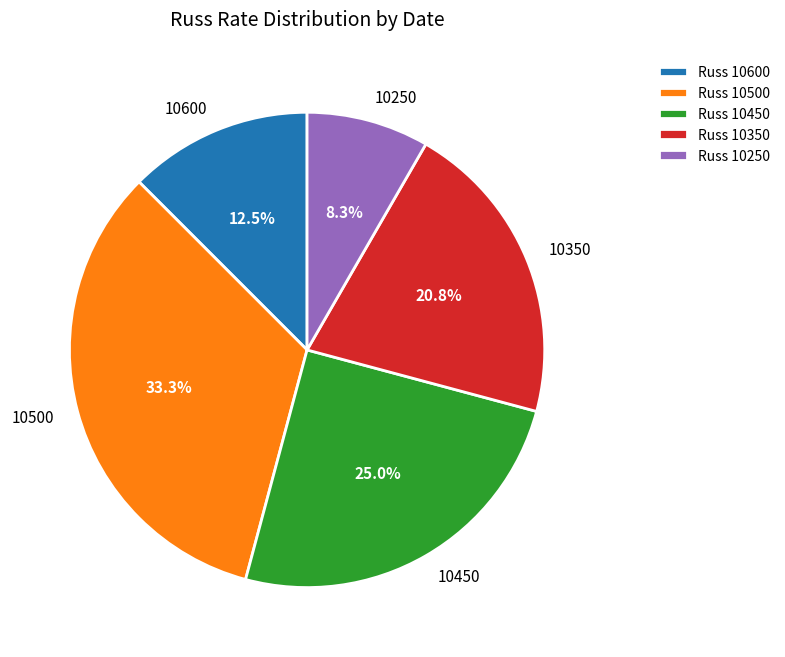

Is there any slice that represents more than half of the pie?

No